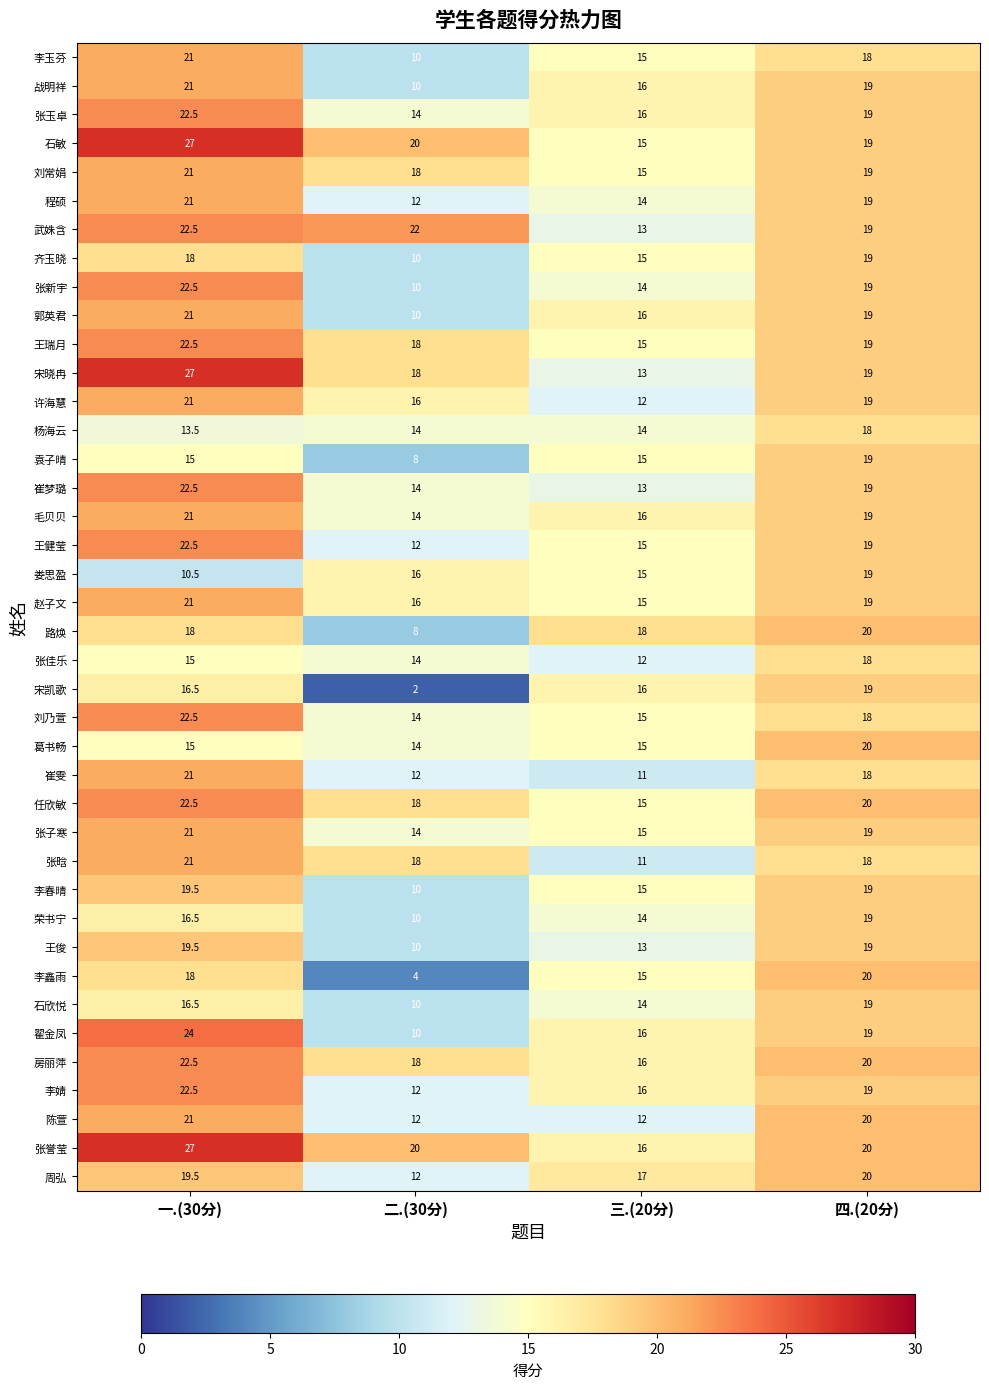

What is the difference between the highest and lowest values at 一.(30分)?

16.5